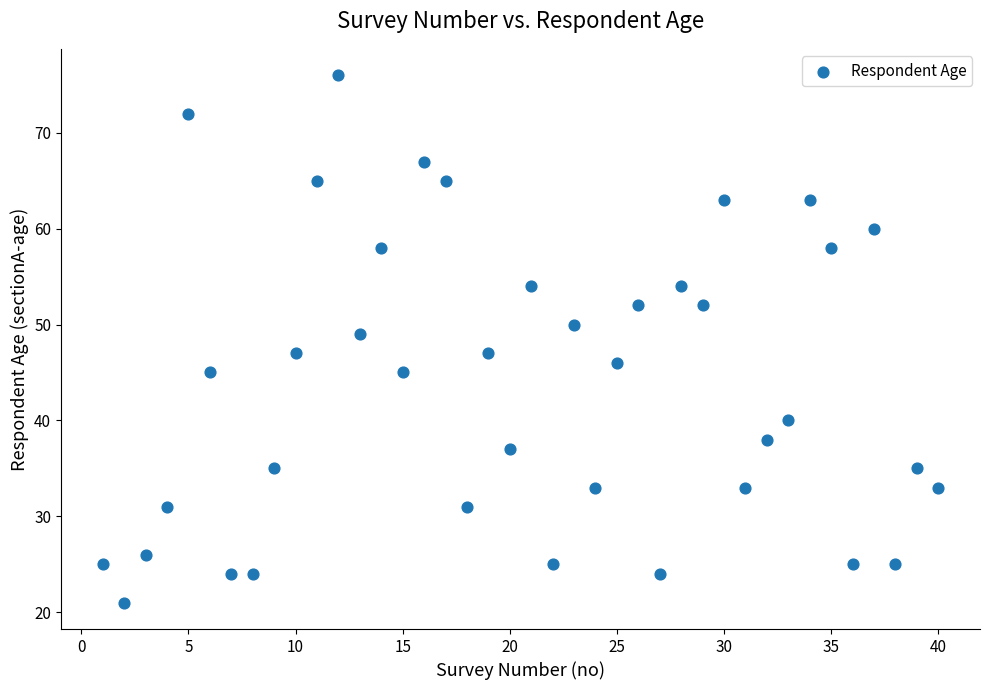

What is the range of Y values (max minus min)?

55